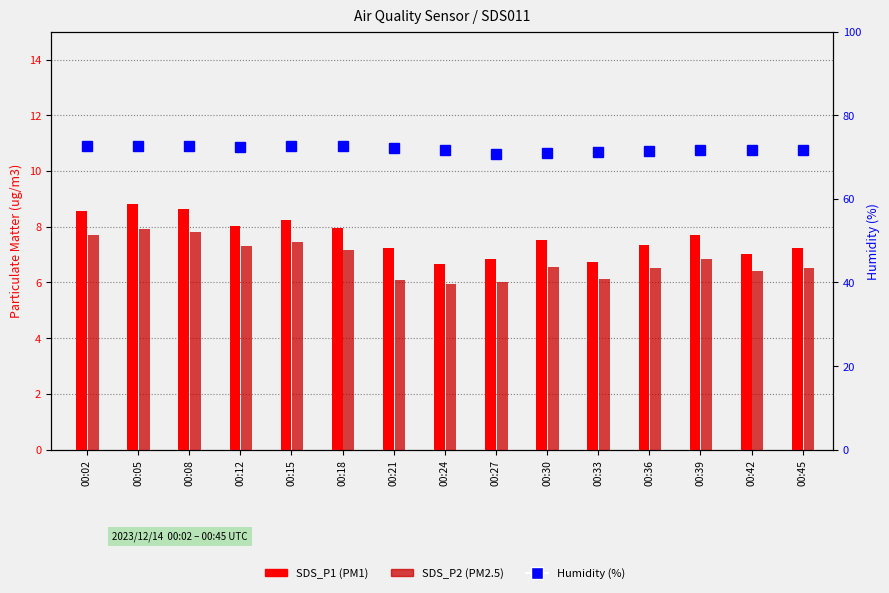

At how many categories does at least one series exceed 53?

15